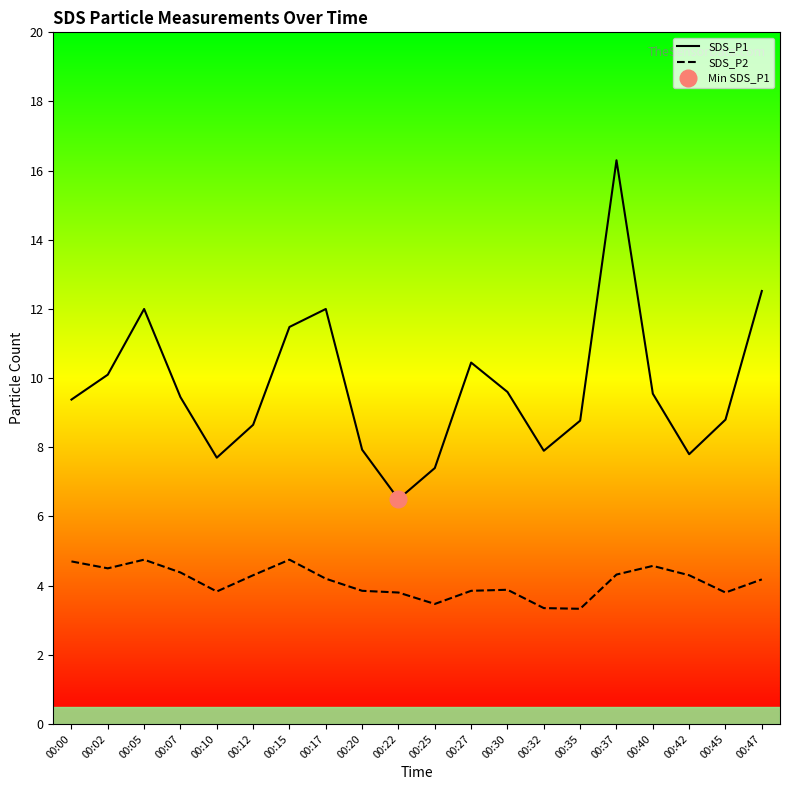

True or false: SDS_P2 and SDS_P1 cross at least once.

False